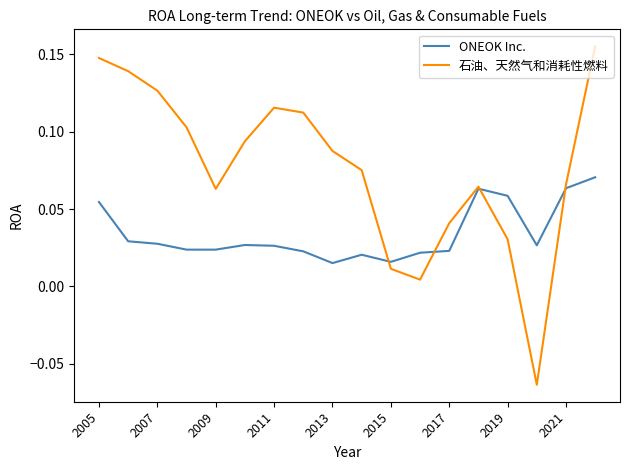

True or false: 石油、天然气和消耗性燃料 and ONEOK Inc. cross at least once.

True